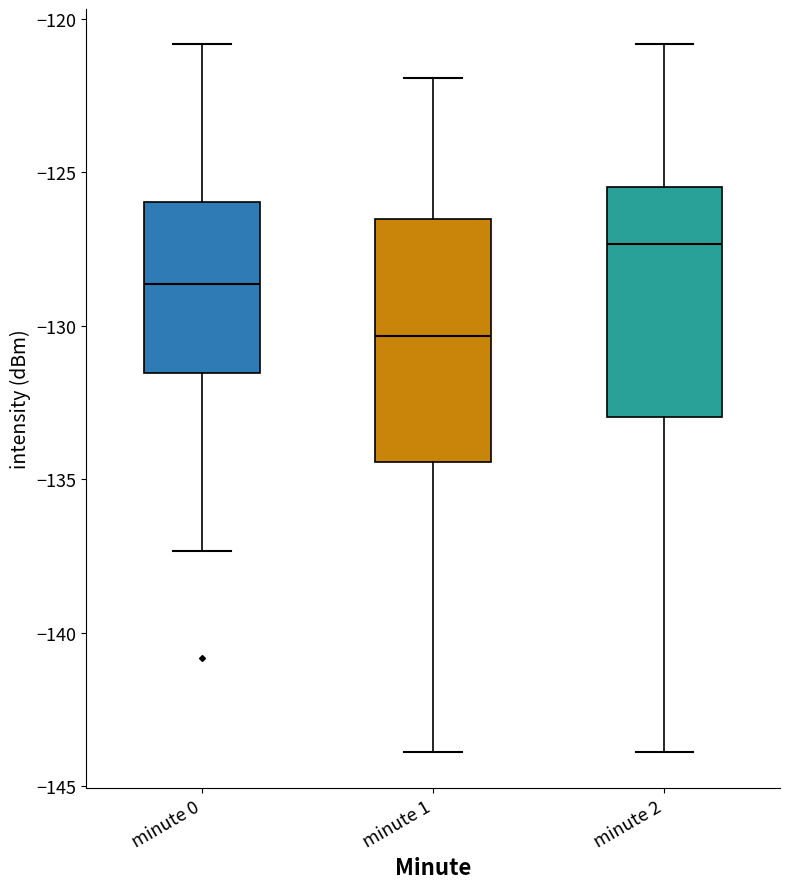

Where does the upper whisker of the box for minute 2 end on the y-axis? The values are not printed on the chart, so give them approximately, as read against the axis.

-121.0